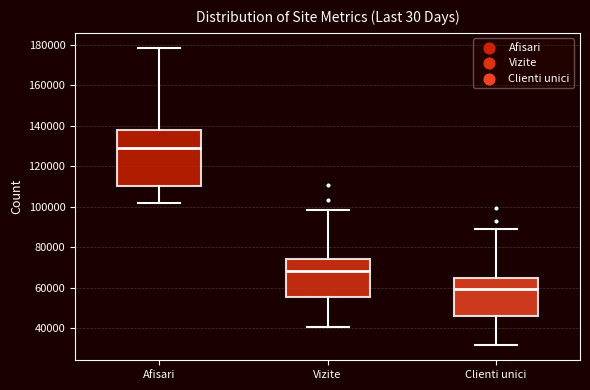

Which box has the highest median line?

Afisari